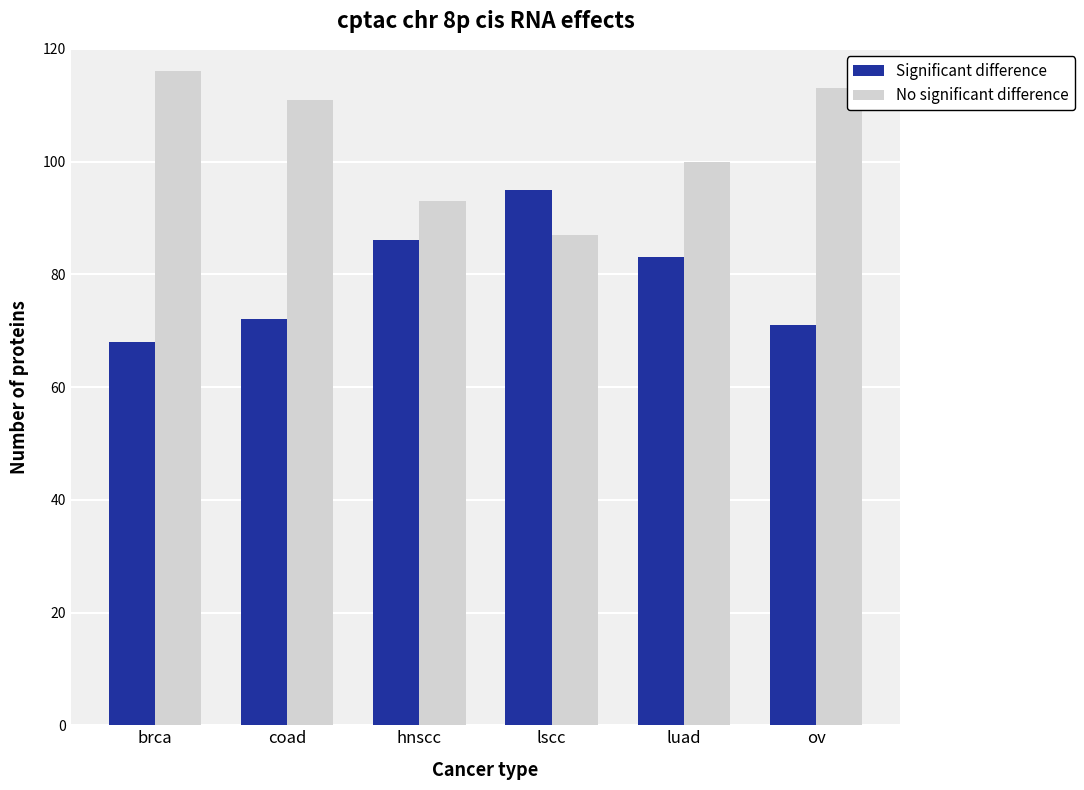

What is the value of the Significant difference bar at the 4th from the left?

95